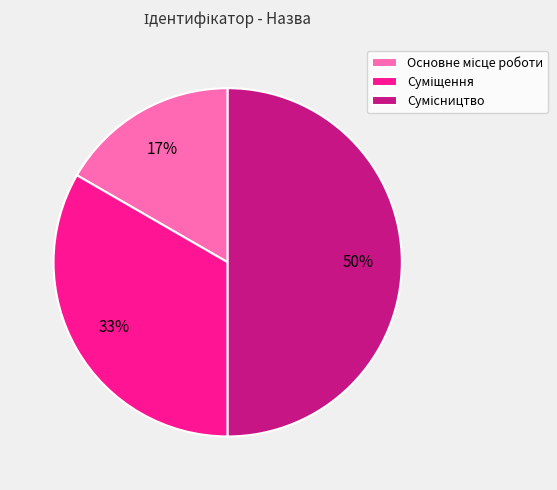

To the nearest percent, what portion does Суміщення represent?

33%